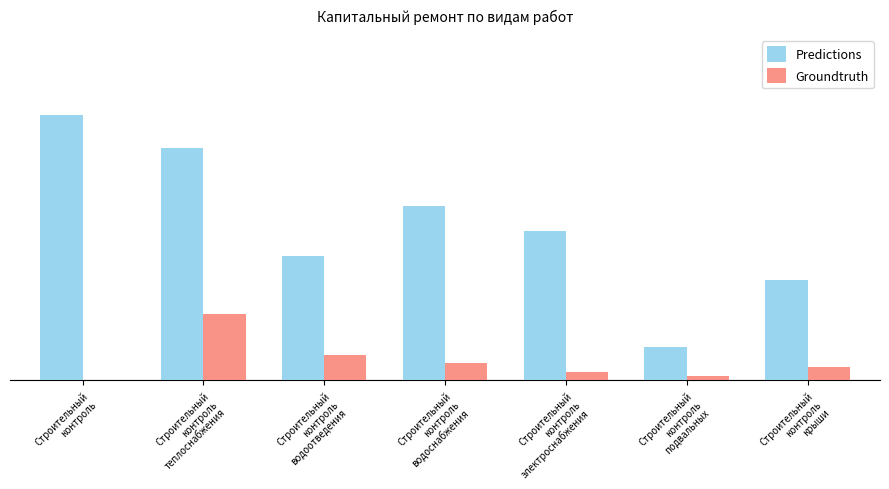

Rank the categories by Groundtruth value from highest to lowest.

Строительный
контроль
теплоснабжения, Строительный
контроль
водоотведения, Строительный
контроль
водоснабжения, Строительный
контроль
крыши, Строительный
контроль
электроснабжения, Строительный
контроль
подвальных, Строительный
контроль